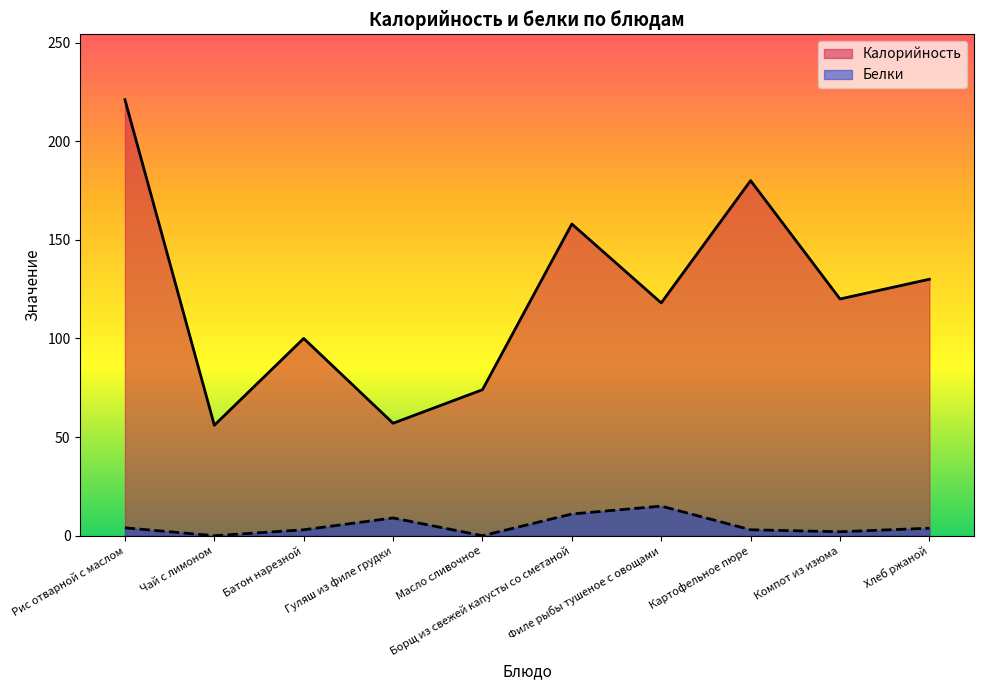

True or false: Белки has a value of 0.0 at Масло сливочное.

True